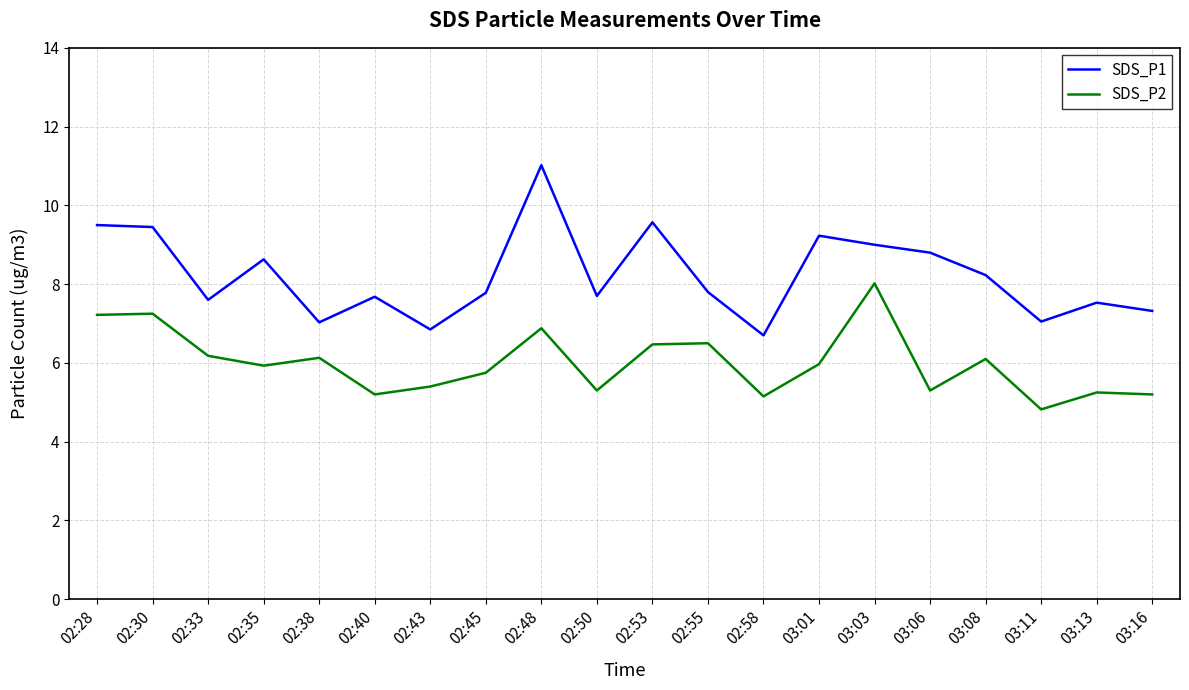

Rank the series at 02:58 from lowest to highest value.

SDS_P2, SDS_P1